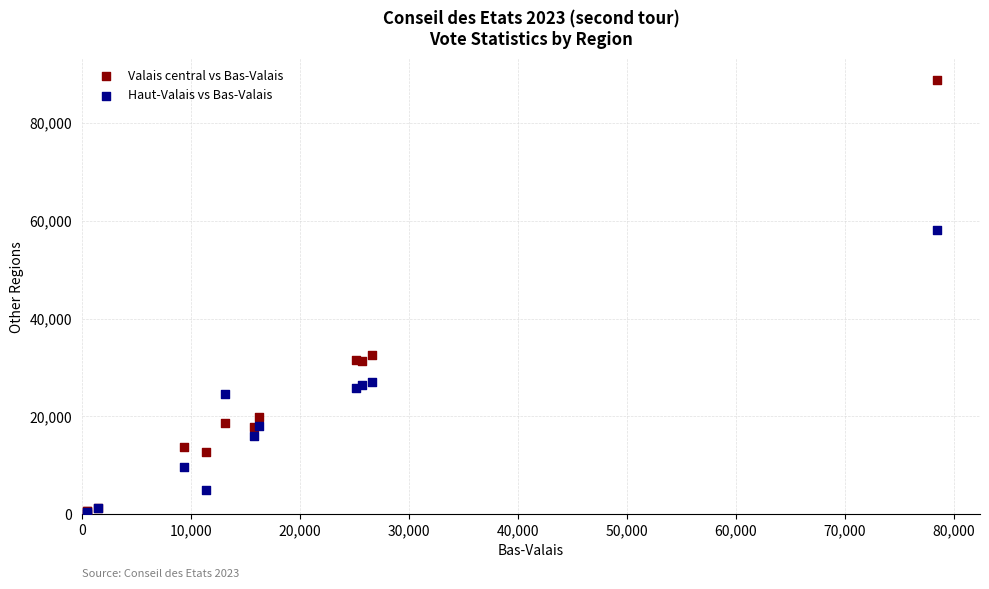

Which series contains the highest Y value?

Valais central vs Bas-Valais